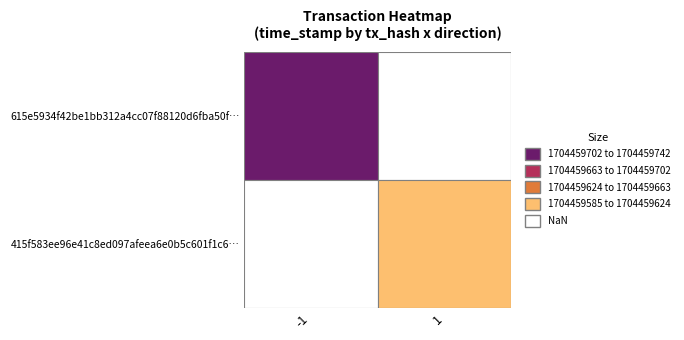

What is the total value across all series at 1?

3408919327